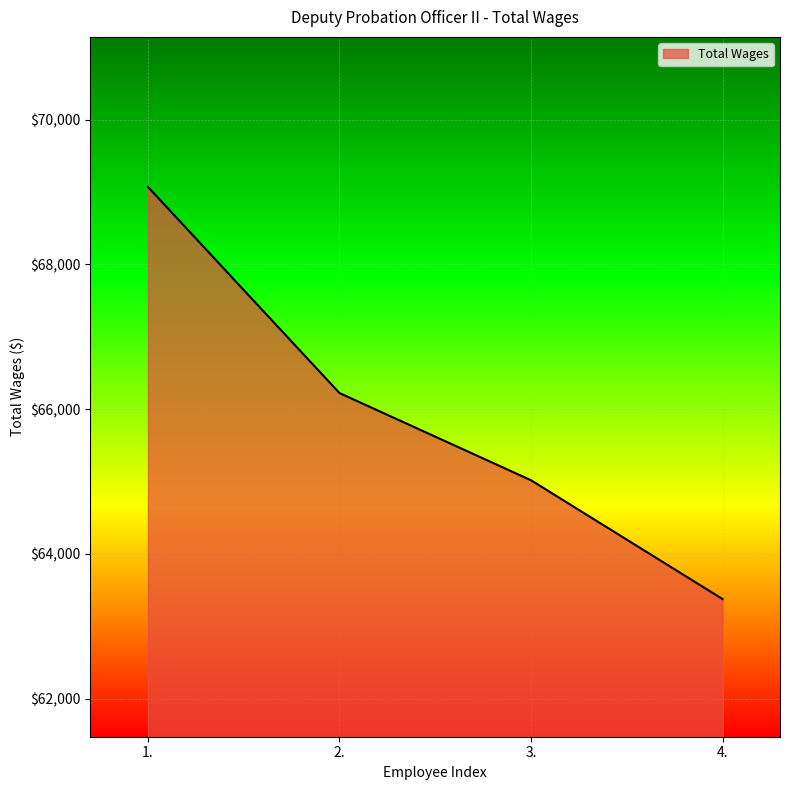

What is the change in value from 2. to 4.?

-2845